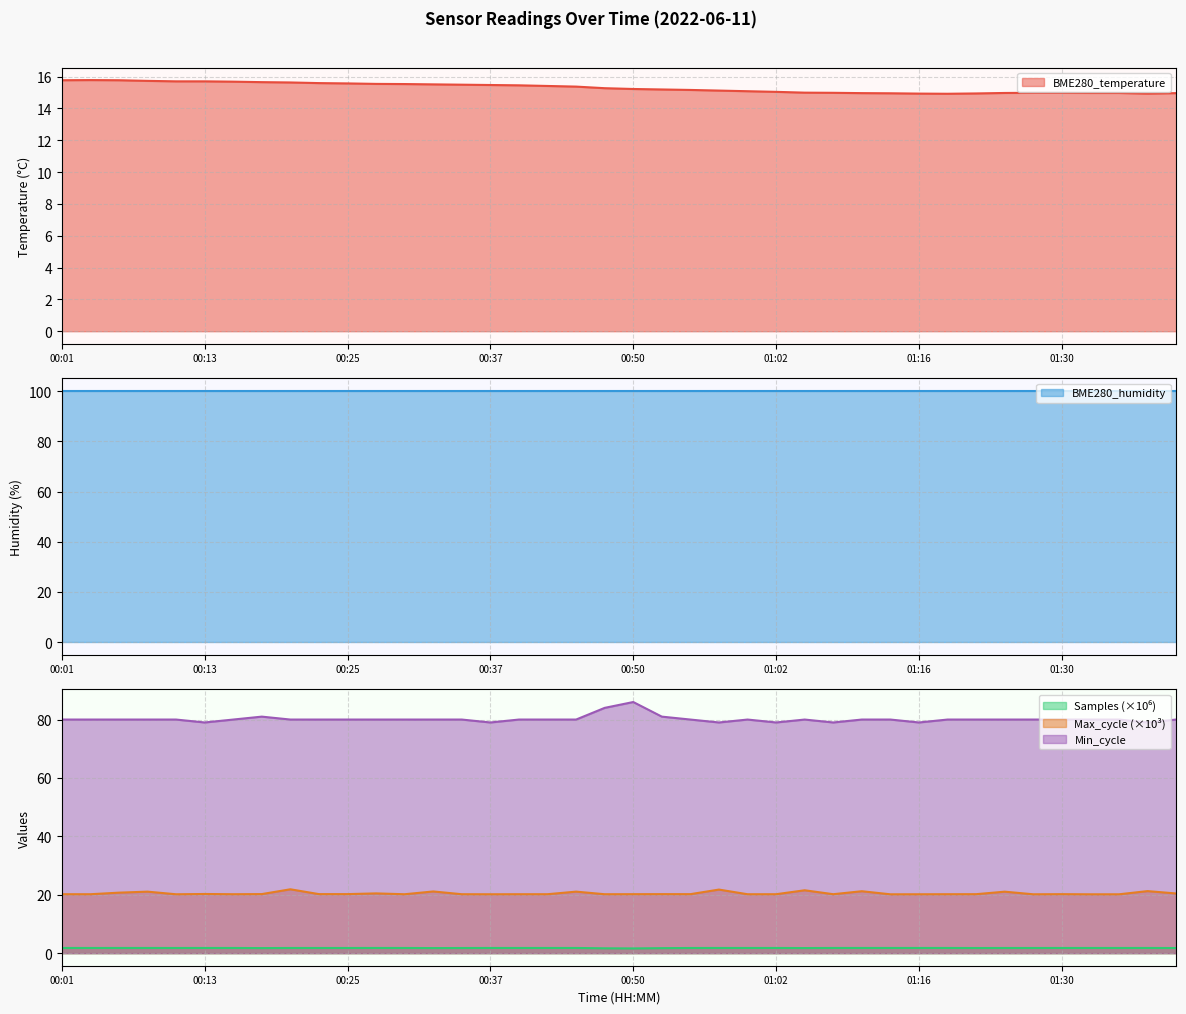

What is the label of the 40th point from the left?

01:40